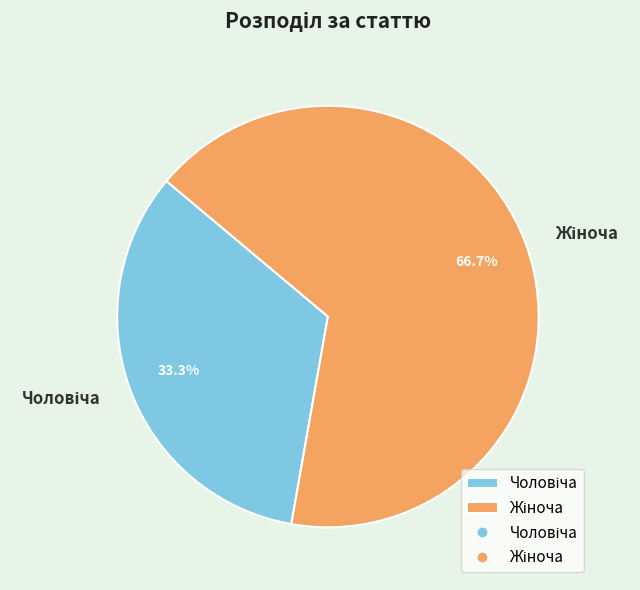

Count the number of slices in the pie.

2